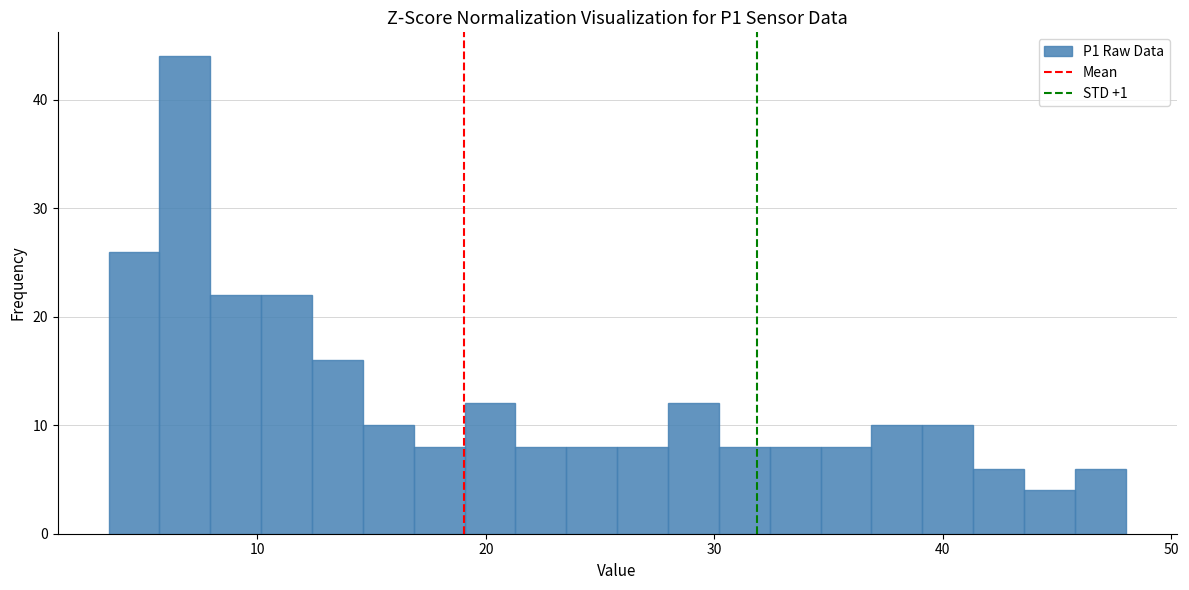

Around what value on the x-axis is the tallest bar? Give the approximate position of its centre, as read against the axis.

7